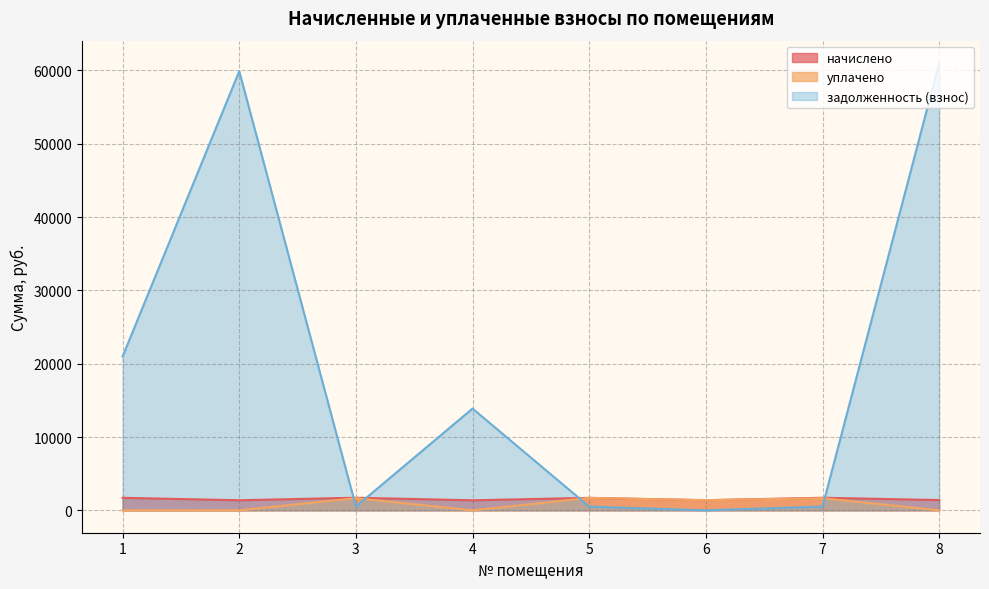

What is the total value across all series at 2?

61274.4